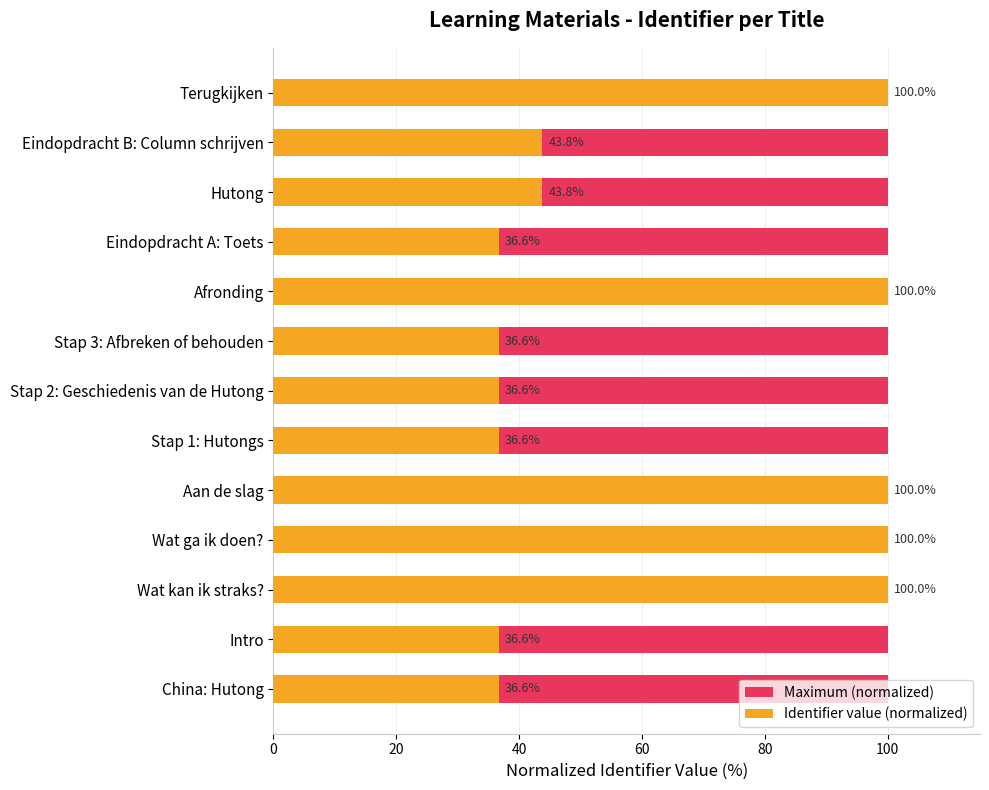

What is the average value of the Identifier value (normalized) series?

62.1